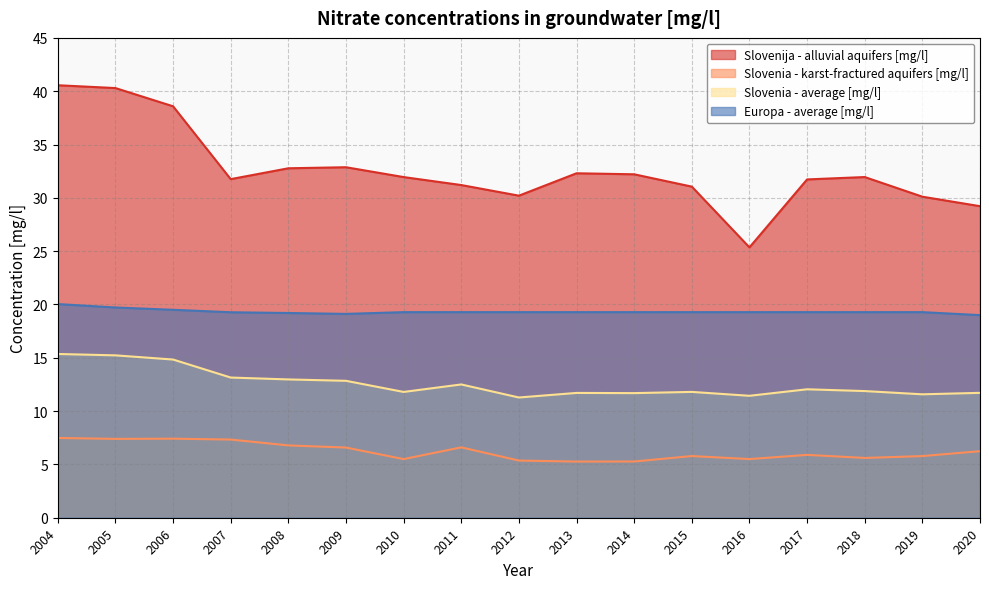

At how many categories does at least one series exceed 15?

17